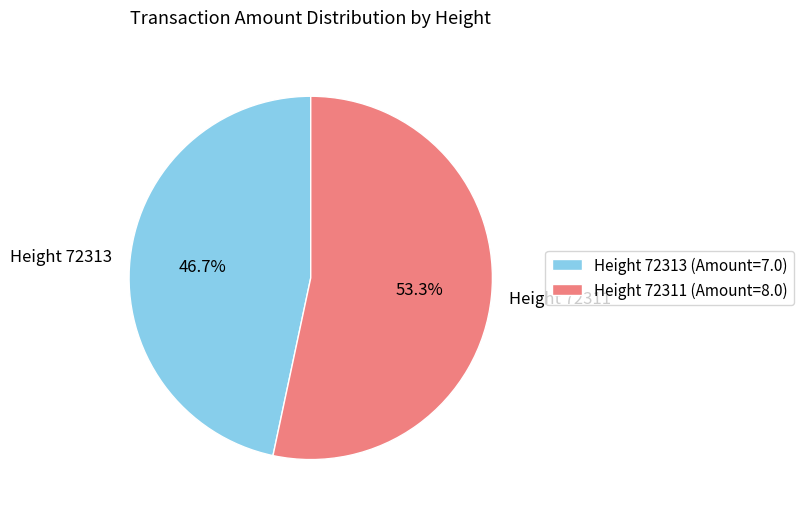

Is there any slice that represents more than half of the pie?

Yes